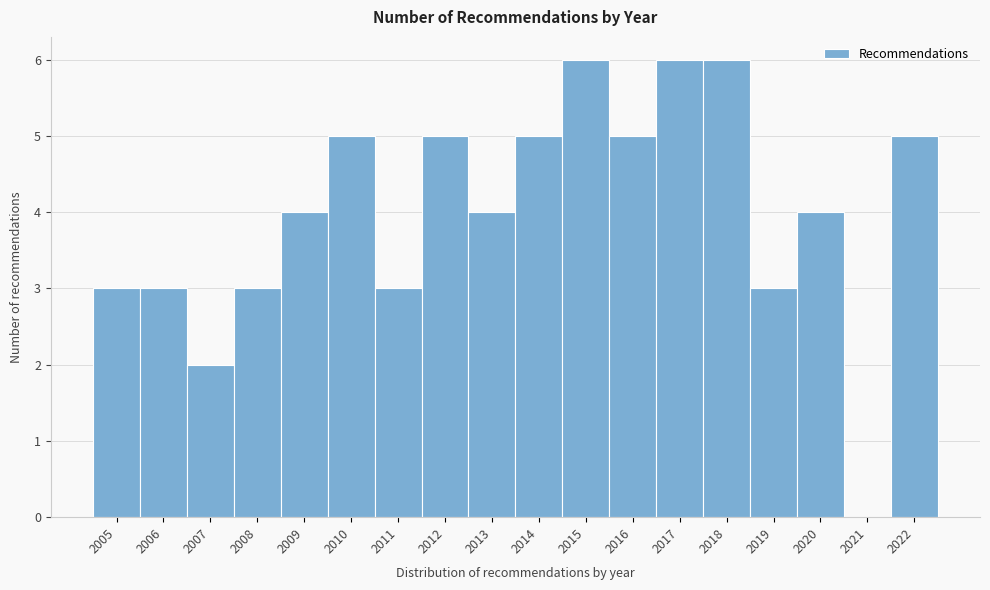

Reading left to right, list all the values displayed in this chart.

2005=3	2006=3	2007=2	2008=3	2009=4	2010=5	2011=3	2012=5	2013=4	2014=5	2015=6	2016=5	2017=6	2018=6	2019=3	2020=4	2021=0	2022=5